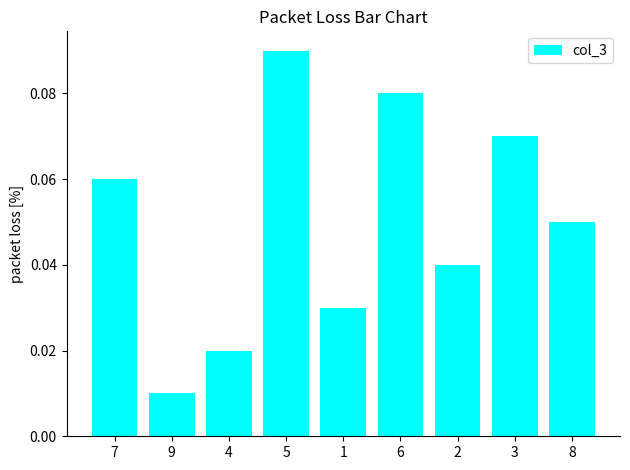

Are the bars grouped side by side (vs. stacked)?

No